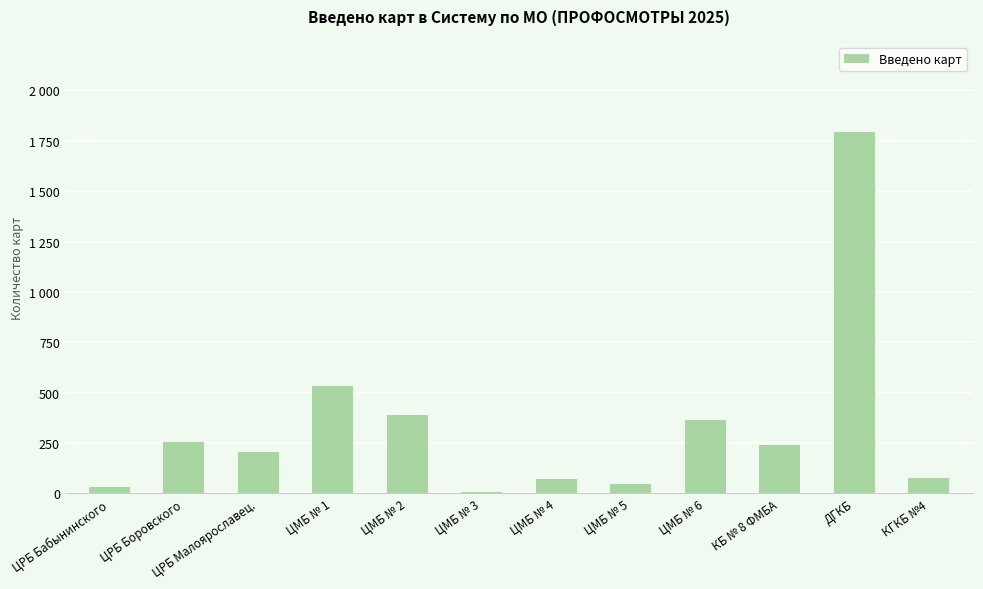

What position from the left is КГКБ №4?

12